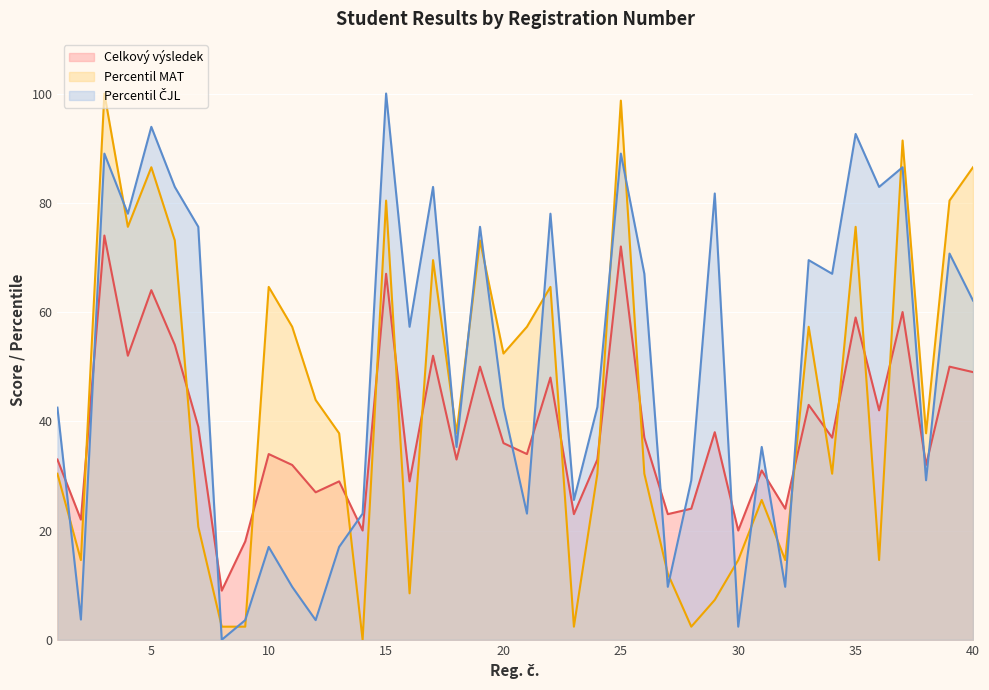

At which label does Percentil MAT reach its peak?

3